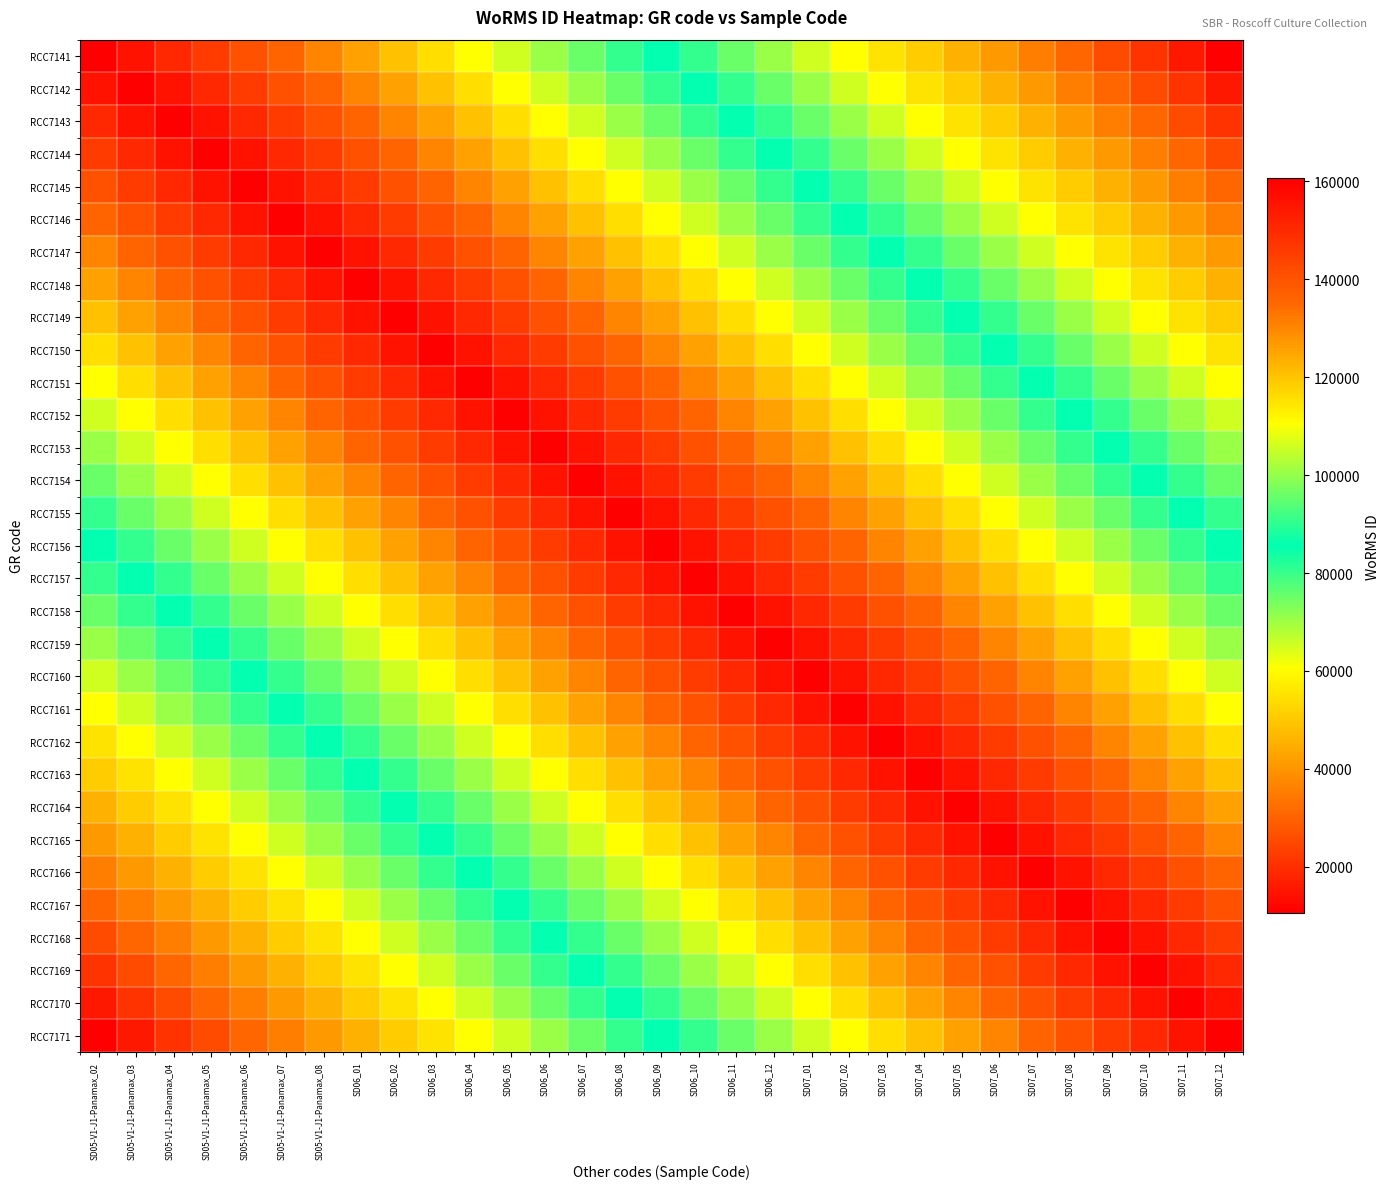

Rank the series at SD05-V1-J1-Panamax_06 from lowest to highest value.

RCC7171, RCC7170, RCC7169, RCC7168, RCC7167, RCC7166, RCC7165, RCC7164, RCC7163, RCC7162, RCC7161, RCC7160, RCC7159, RCC7158, RCC7157, RCC7156, RCC7155, RCC7154, RCC7153, RCC7152, RCC7151, RCC7150, RCC7141, RCC7149, RCC7142, RCC7148, RCC7143, RCC7147, RCC7144, RCC7146, RCC7145